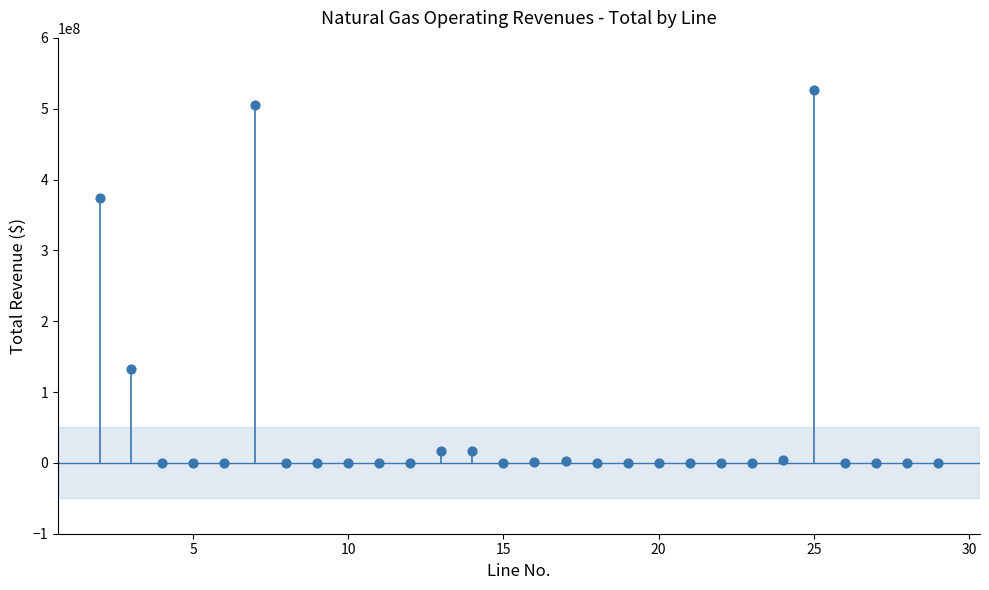

What Y value in the scatter plot is closest to 263336823?

373297421.0